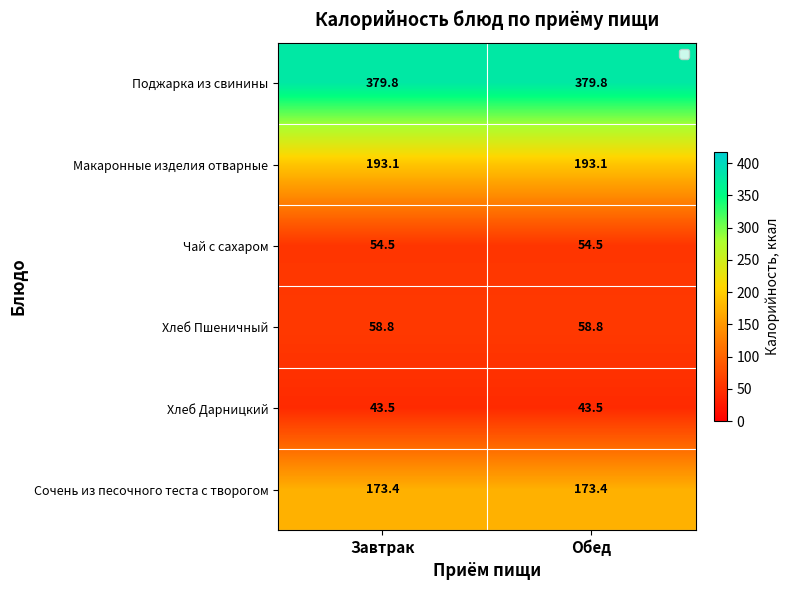

Reading right to left, what are all the values shown in this chart?

Поджарка из свинины: 379.8	379.8
Макаронные изделия отварные: 193.1	193.1
Чай с сахаром: 54.5	54.5
Хлеб Пшеничный: 58.8	58.8
Хлеб Дарницкий: 43.5	43.5
Сочень из песочного теста с творогом: 173.4	173.4